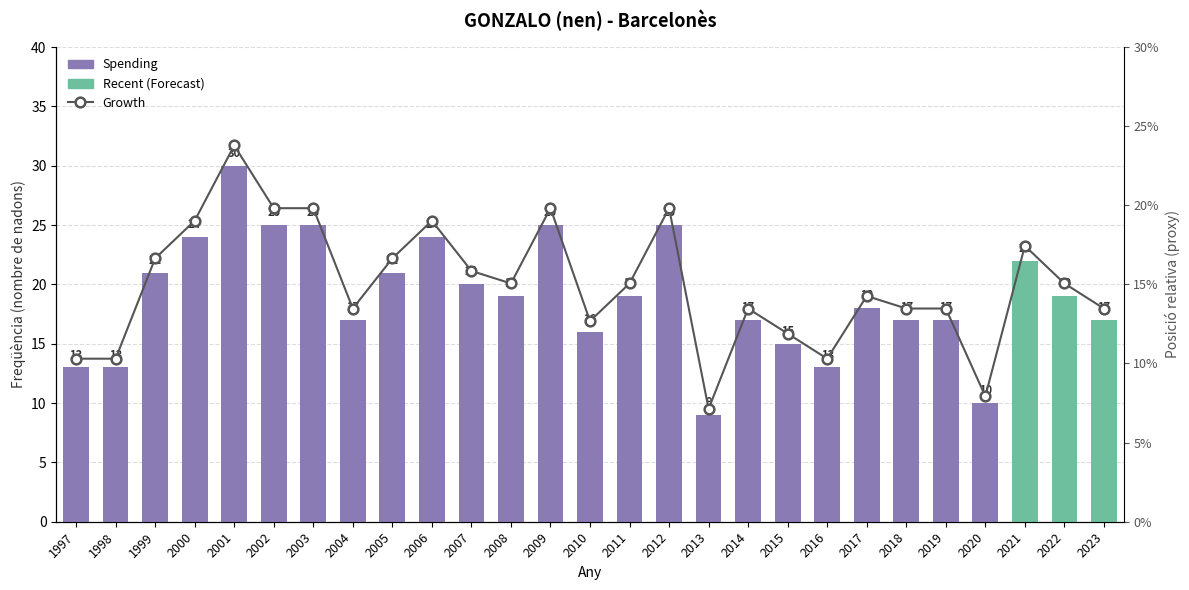

What are all the series names shown in the legend?

Spending, Growth